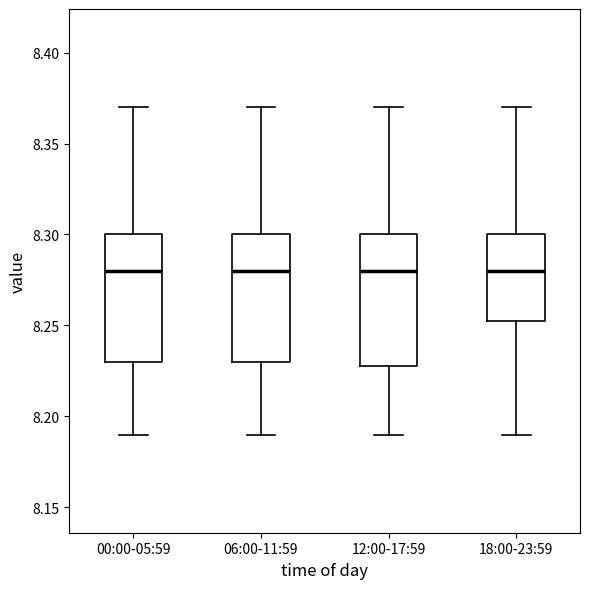

Reading left to right, read every box against the y-axis: the position of its median line, the range the box covers, and the ends of its whiskers. The values are not printed on the chart, so give them approximately, as read against the axis.

00:00-05:59: median 8.280, box 8.230 to 8.300, whiskers 8.190 to 8.370
06:00-11:59: median 8.280, box 8.230 to 8.300, whiskers 8.190 to 8.370
12:00-17:59: median 8.280, box 8.230 to 8.300, whiskers 8.190 to 8.370
18:00-23:59: median 8.280, box 8.255 to 8.300, whiskers 8.190 to 8.370